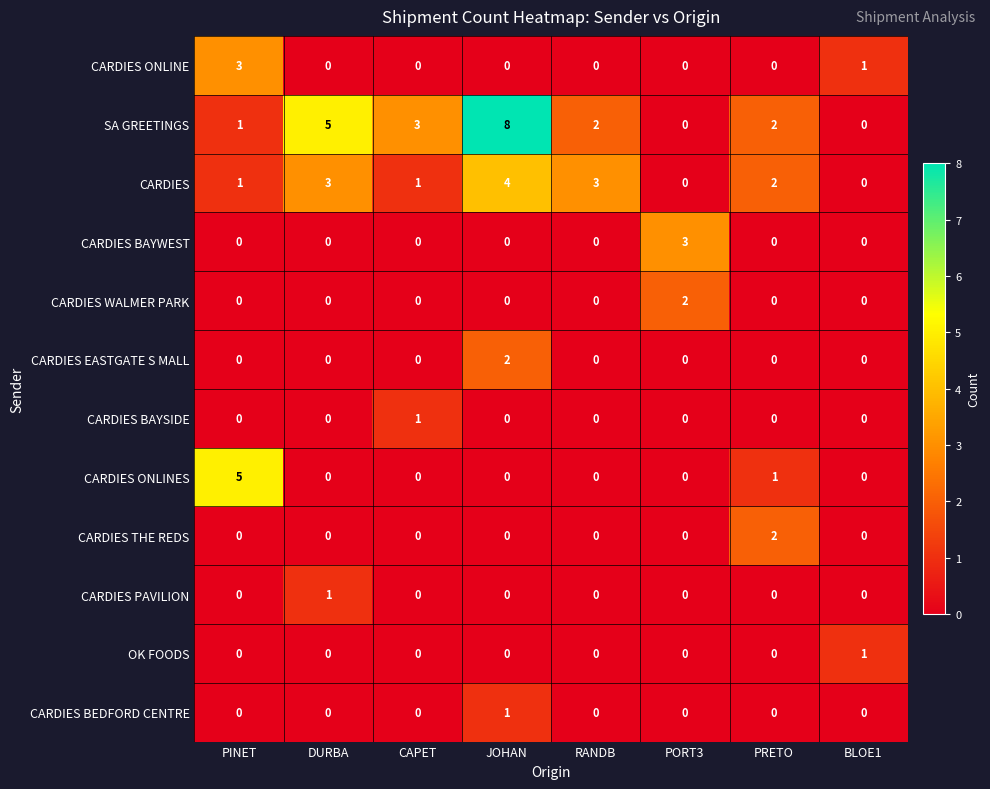

Which series changed the most between DURBA and JOHAN?

SA GREETINGS